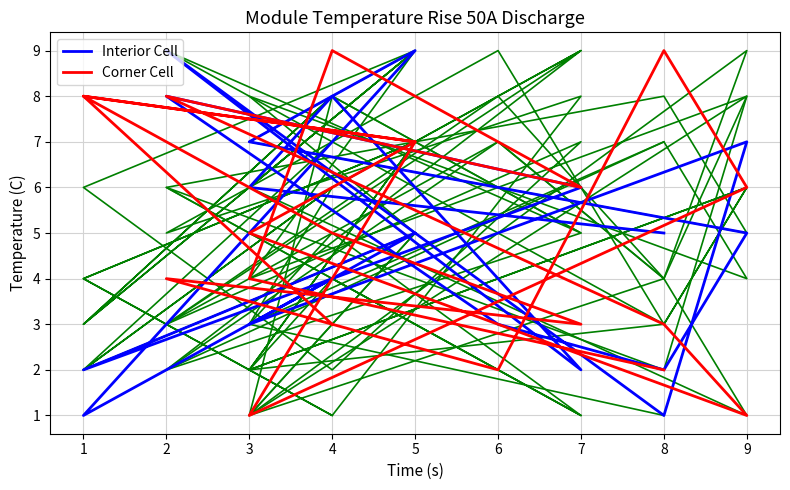

Which series has the widest spread of values?

Interior Cell